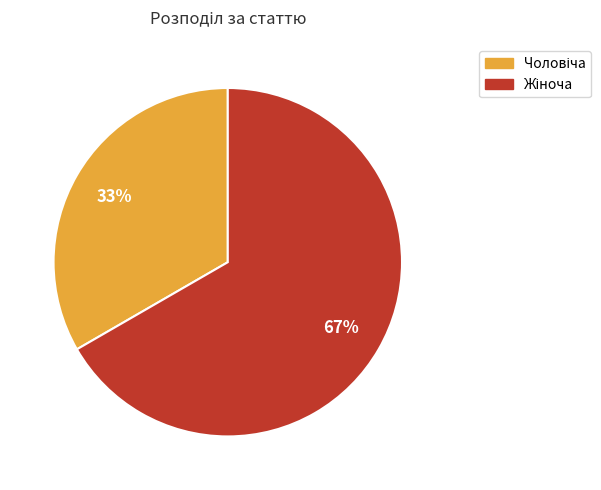

To the nearest percent, what is the average slice percentage?

50%